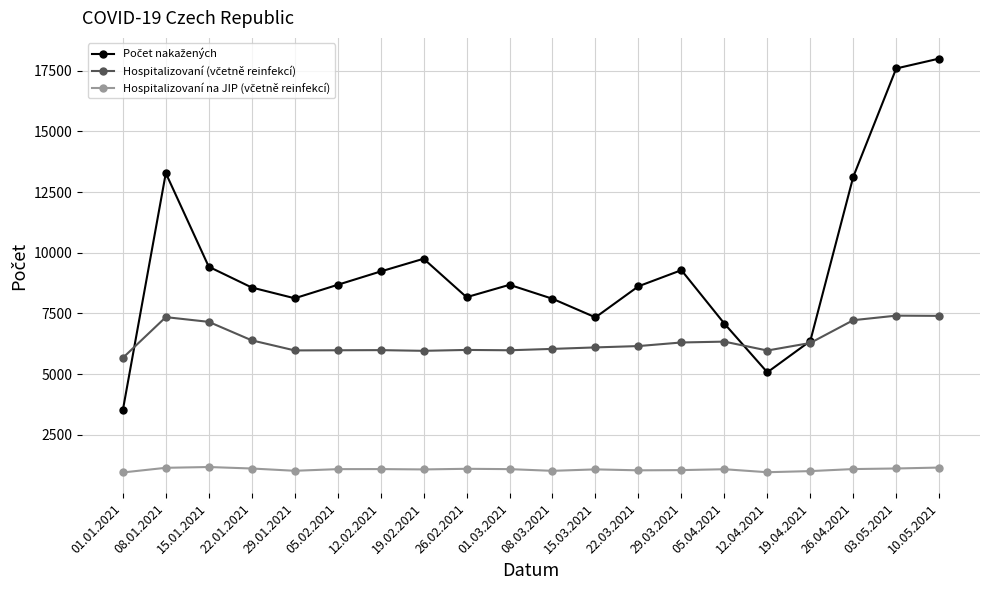

What is the greatest value displayed?

17995